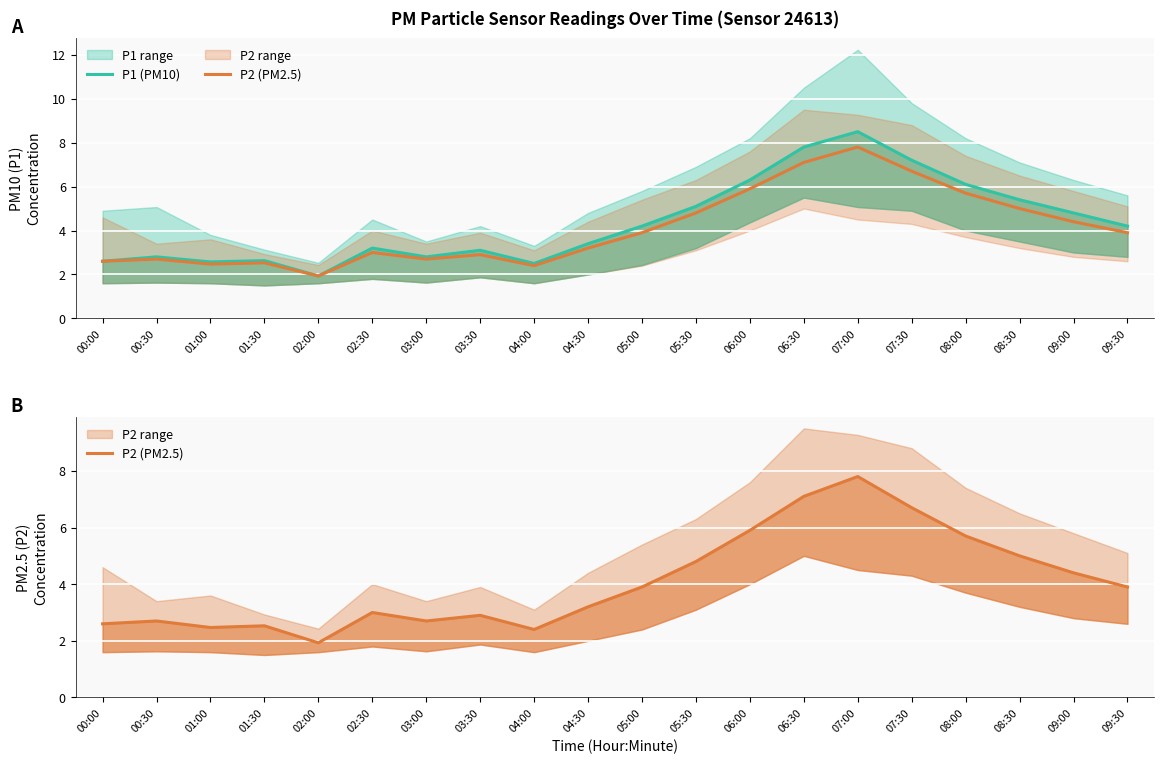

List the series in order of their overall mean, lowest first.

P2 (PM2.5), P1 (PM10)